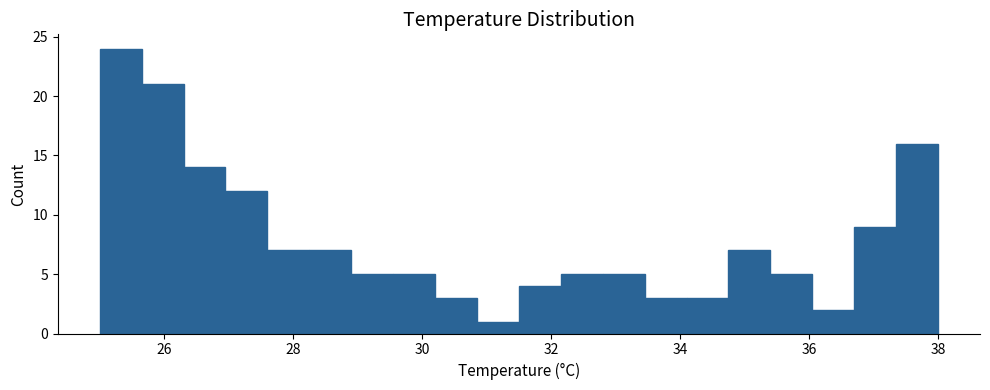

Around what value on the x-axis is the tallest bar? Give the approximate position of its centre, as read against the axis.

25.4